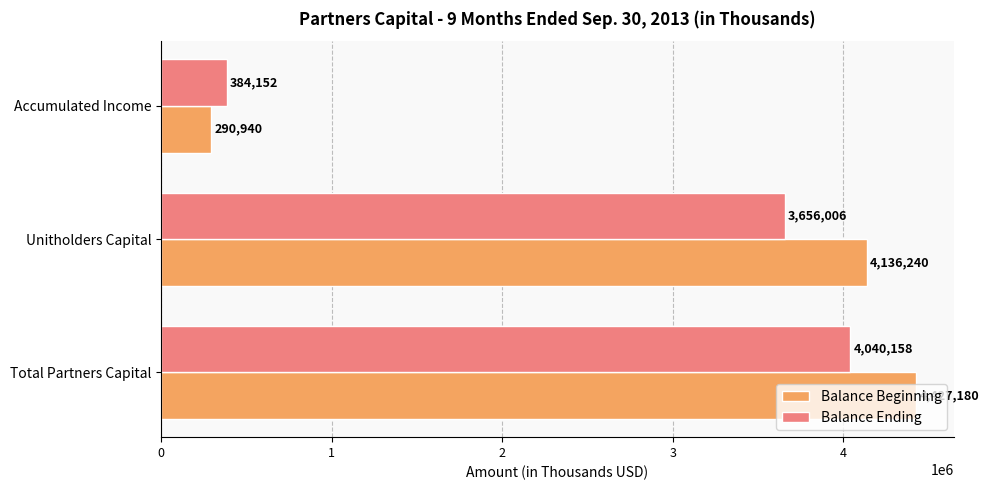

Where is Balance Beginning nearest to the value 2359060?

Unitholders Capital